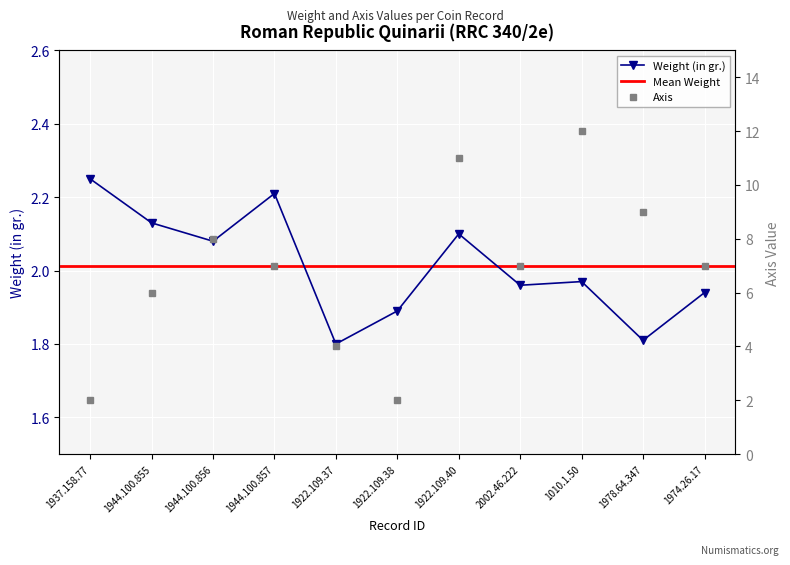

What is the sum of the Axis values at 1937.158.77 and 1944.100.856?

10.0